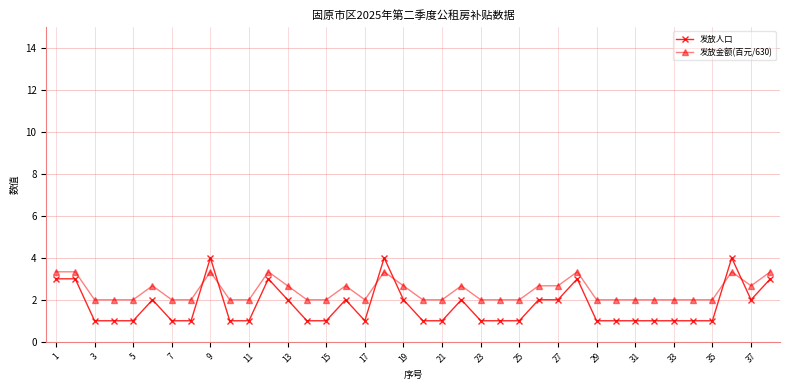

What is the difference between the second highest and second lowest values in the 发放人口 series?

3.0